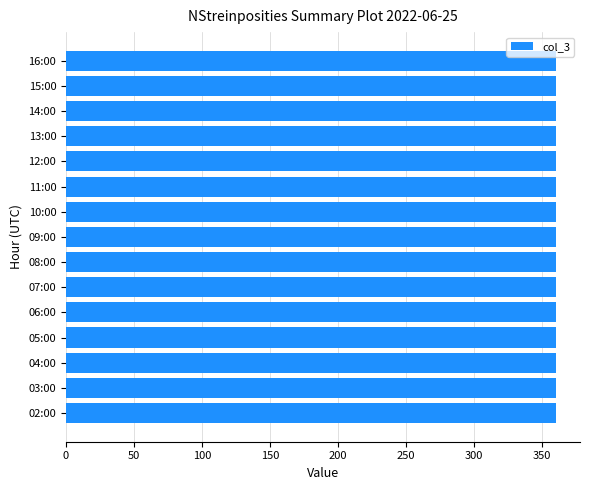

The chart shows a value of 224 at 03:00. True or false?

False